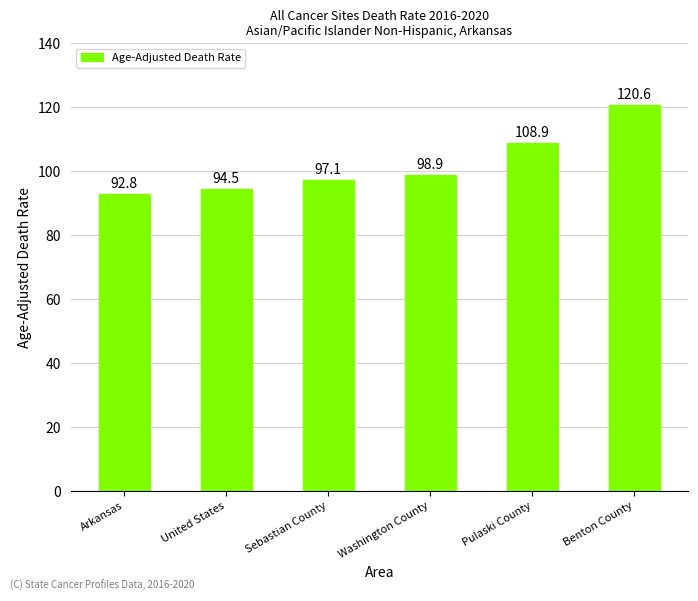

How many bars are there in total?

6